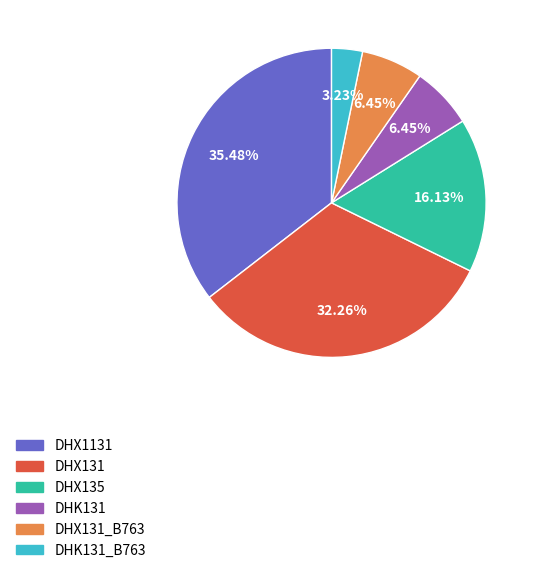

Does any single category account for the majority?

No